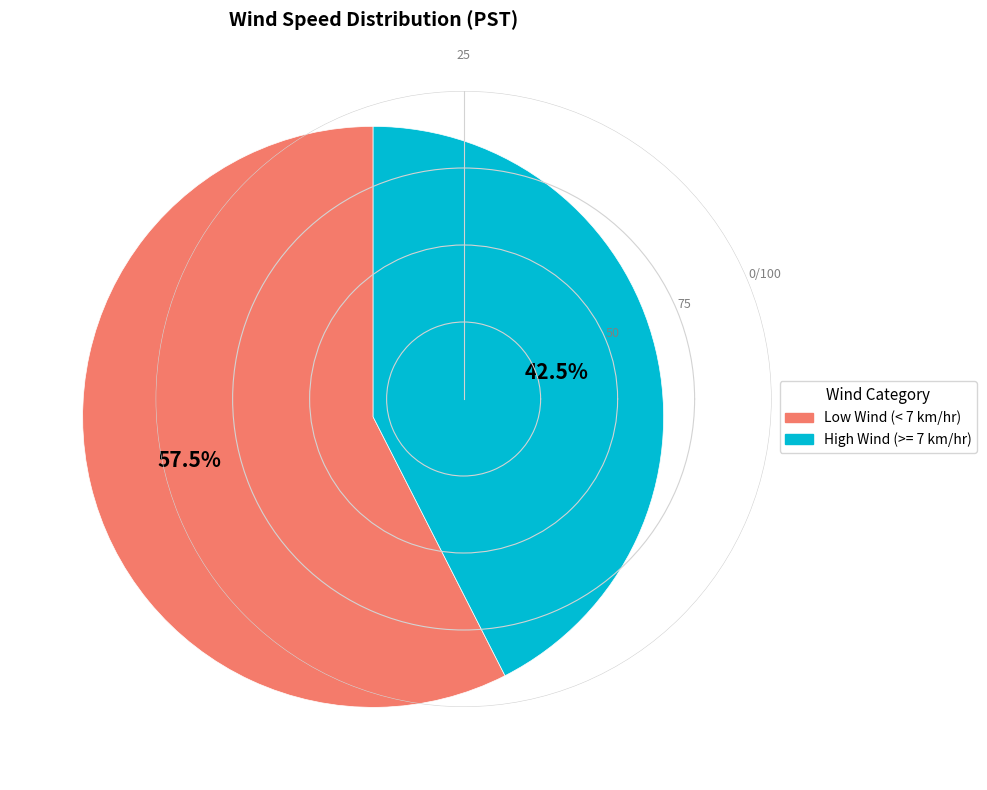

Is there a majority slice in this chart?

Yes